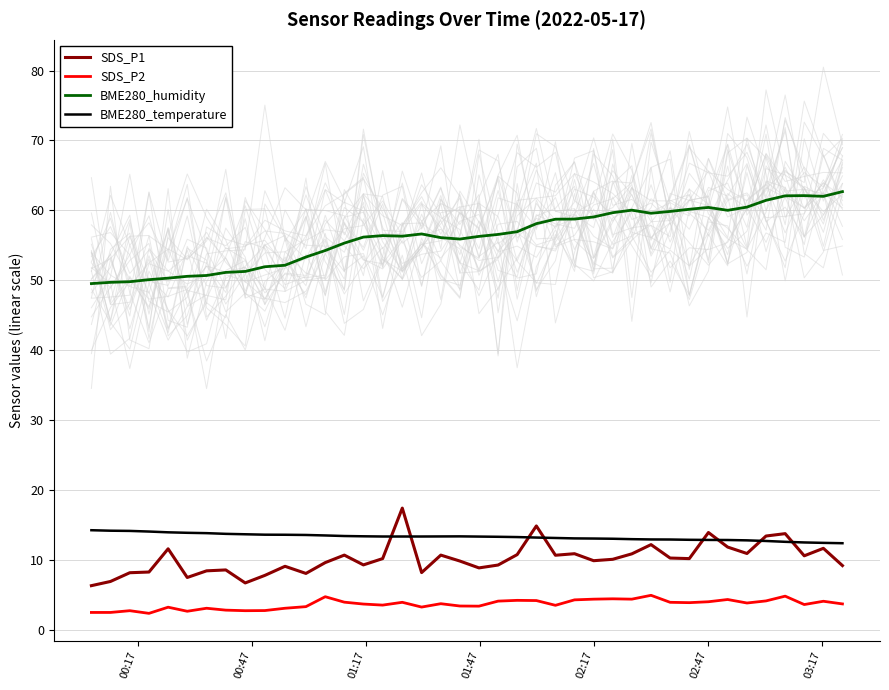

What is the maximum value for SDS_P1?

17.4